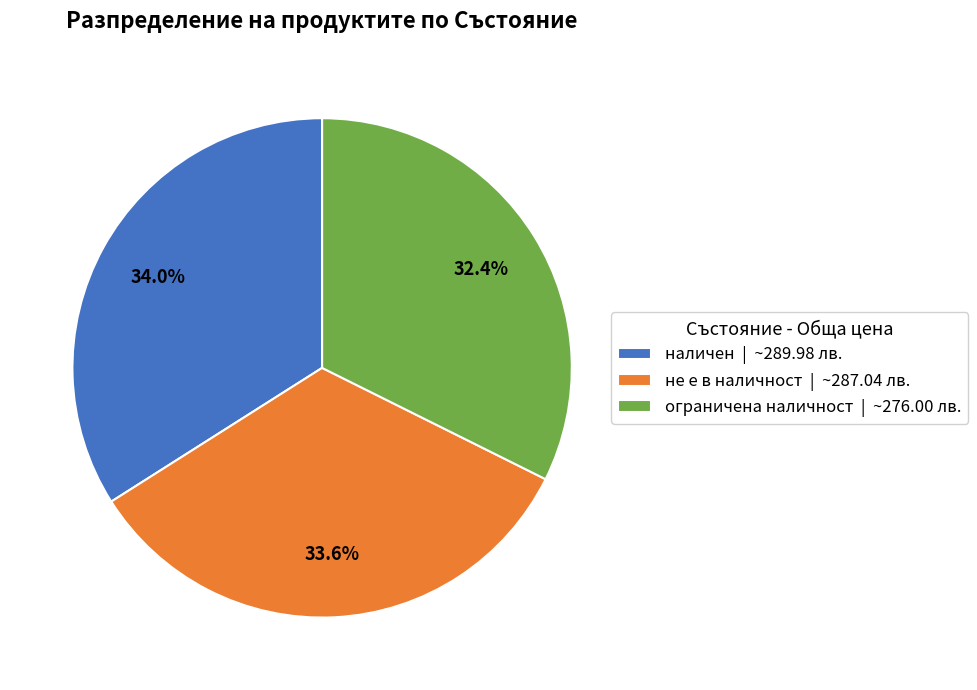

Do наличен | ~289.98 лв. and ограничена наличност | ~276.00 лв. together represent more than half of the pie?

Yes